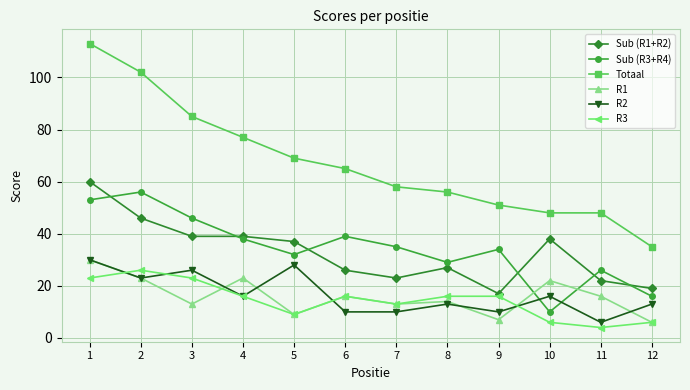

True or false: R1 and Sub (R1+R2) intersect in this chart.

False